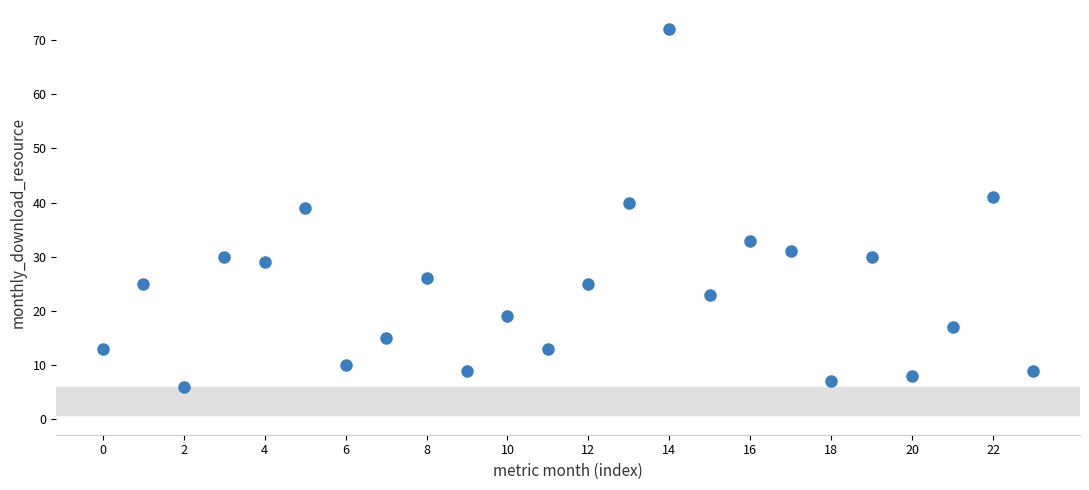

What is the range of Y values (max minus min)?

66